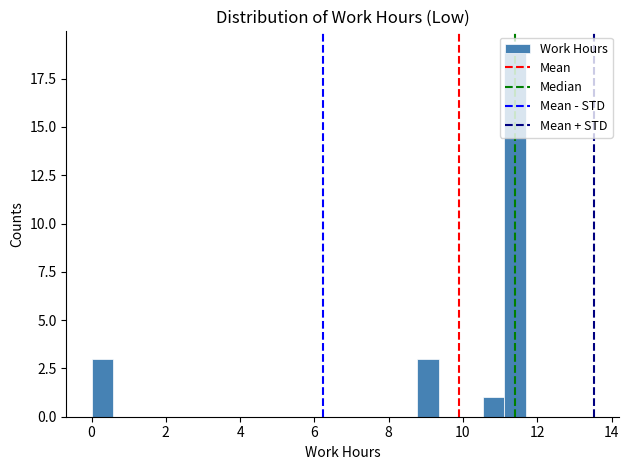

Read against the x-axis, roughly where is the centre of the tallest bar?

11.4